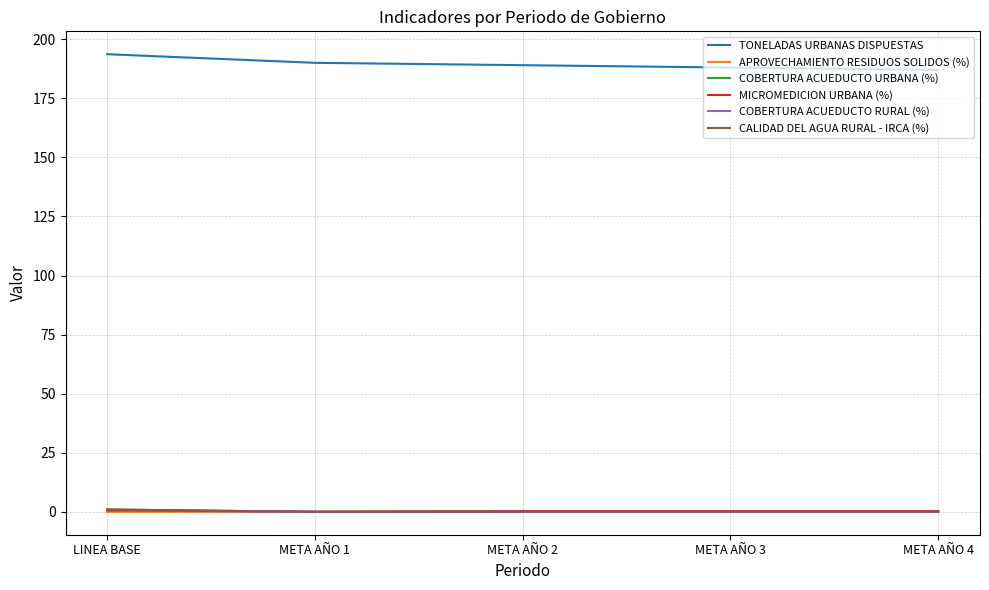

Where is CALIDAD DEL AGUA RURAL - IRCA (%) nearest to the value 0?

META AÑO 1